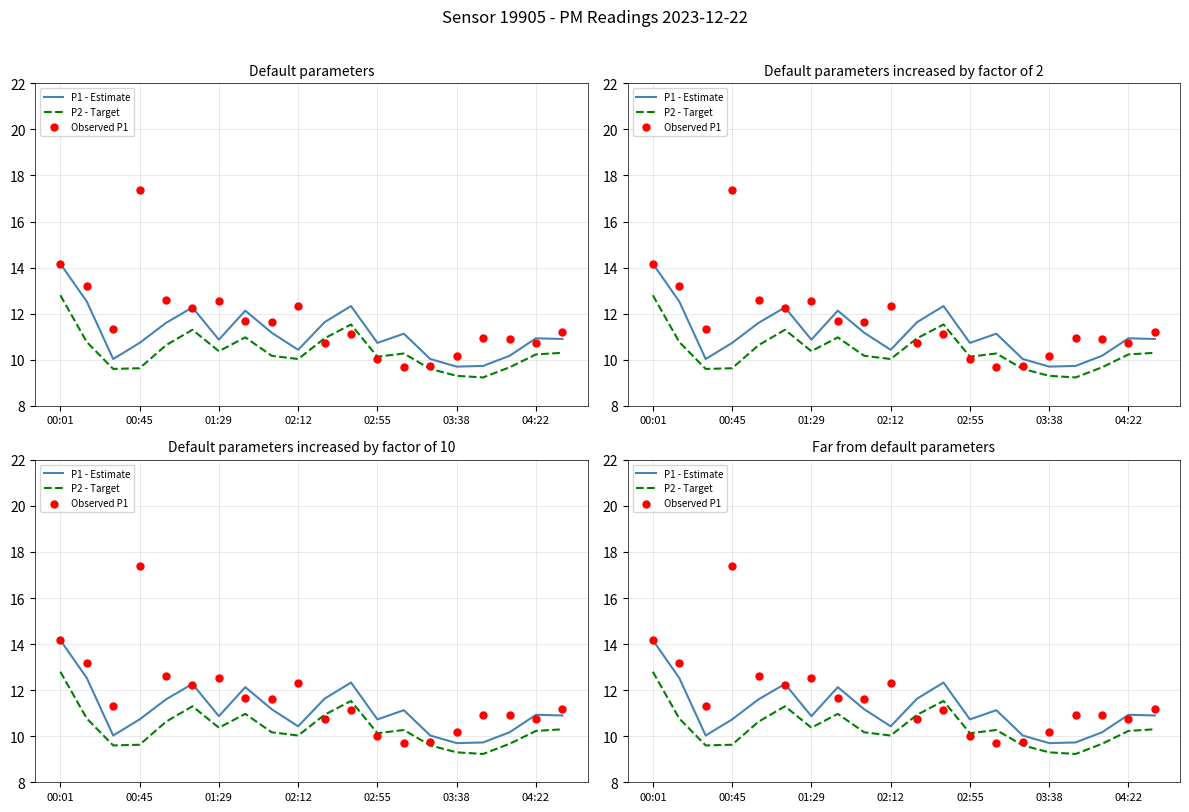

Is the value of P1 - Estimate at 8 greater than the value of P2 - Target at 02:12?

Yes